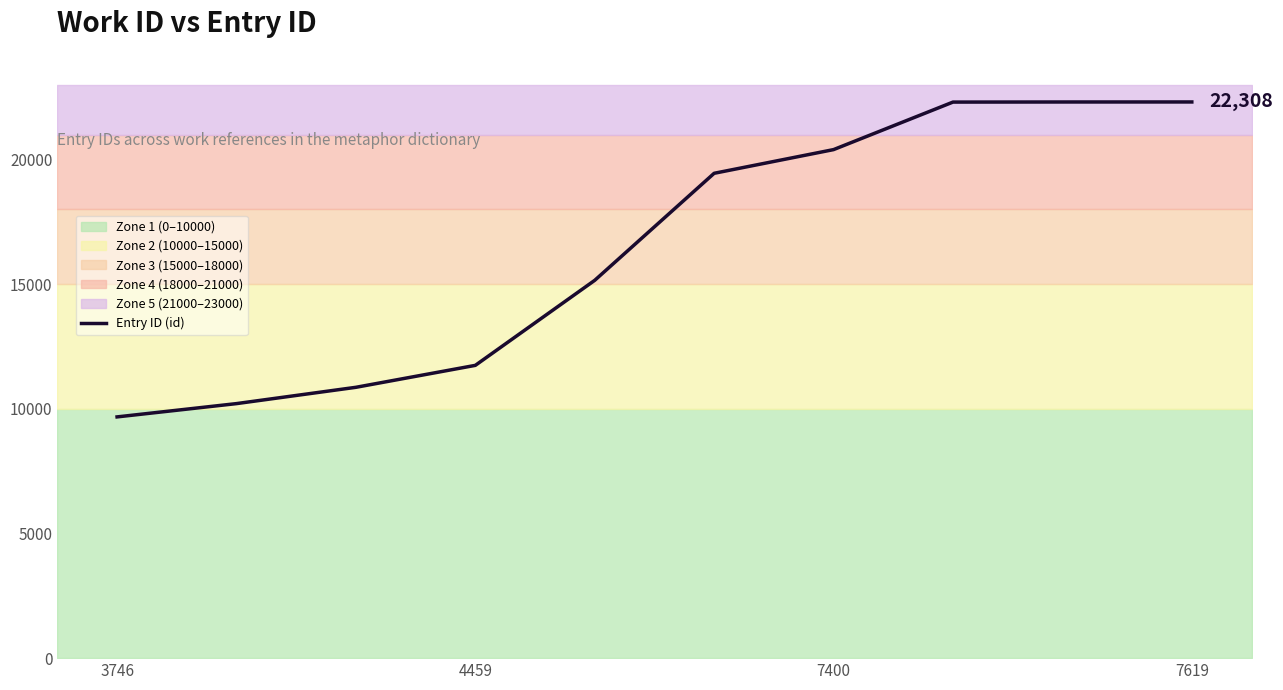

What is the change in value from 5 to 8?

+2860